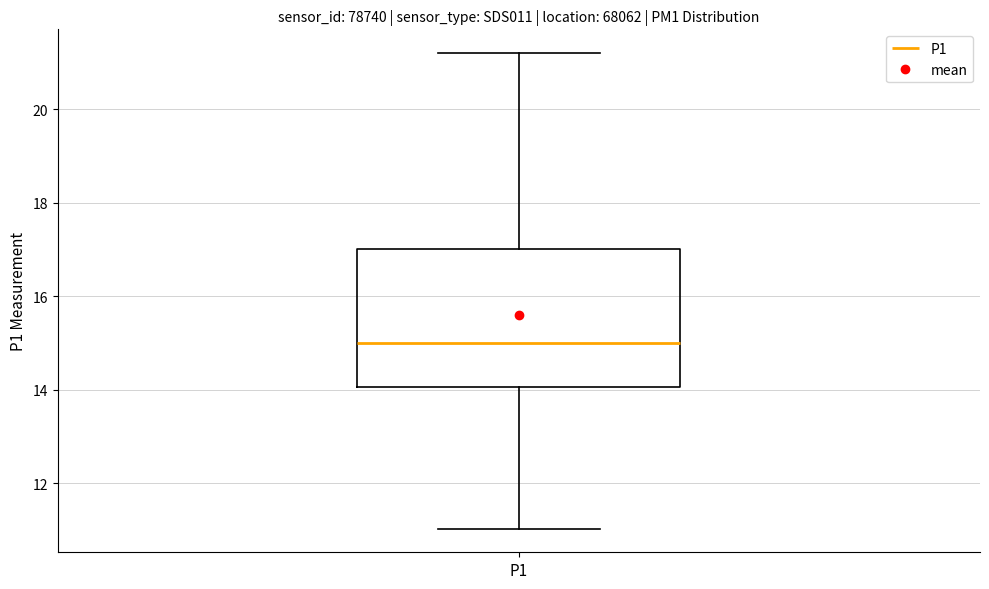

Transcribe this box plot: give where the median line is, the range the box spans, and where the two whiskers end, as read against the y-axis. The values are not printed on the chart, so give them approximately, as read against the axis.

median 15.0, box 14.0 to 17.0, whiskers 11.0 to 21.2